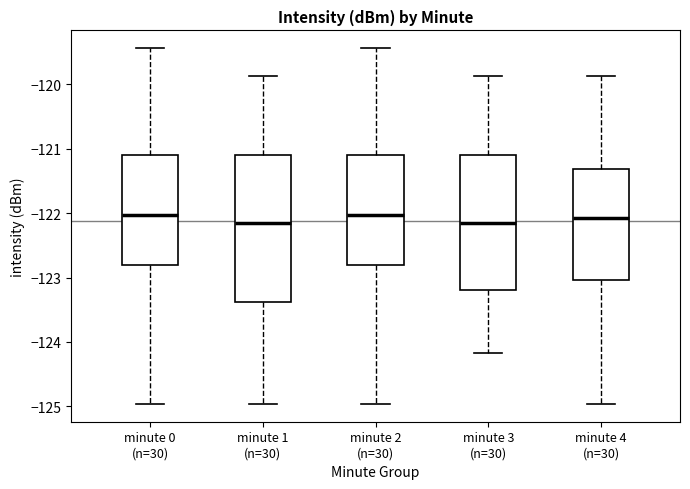

Reading left to right, transcribe this box plot: for each box, give where its median line is, the range the box spans, and where its two whiskers end, as read against the y-axis. The values are not printed on the chart, so give them approximately, as read against the axis.

minute 0 (n=30): median -122.0, box -122.8 to -121.1, whiskers -125.0 to -119.4
minute 1 (n=30): median -122.1, box -123.4 to -121.1, whiskers -125.0 to -119.9
minute 2 (n=30): median -122.0, box -122.8 to -121.1, whiskers -125.0 to -119.4
minute 3 (n=30): median -122.1, box -123.2 to -121.1, whiskers -124.2 to -119.9
minute 4 (n=30): median -122.1, box -123.0 to -121.3, whiskers -125.0 to -119.9